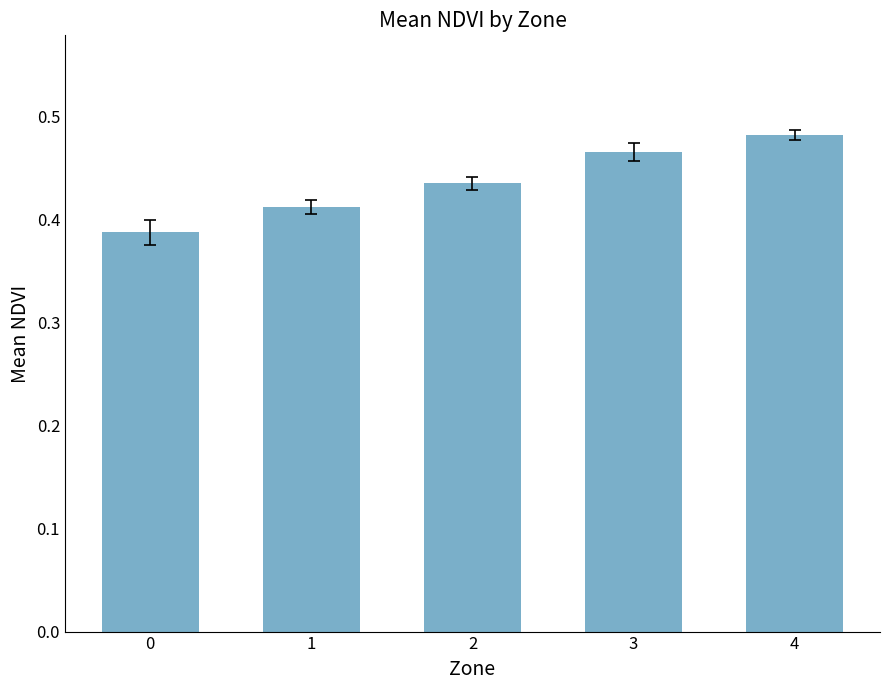

What is the sum of all values?

2.2